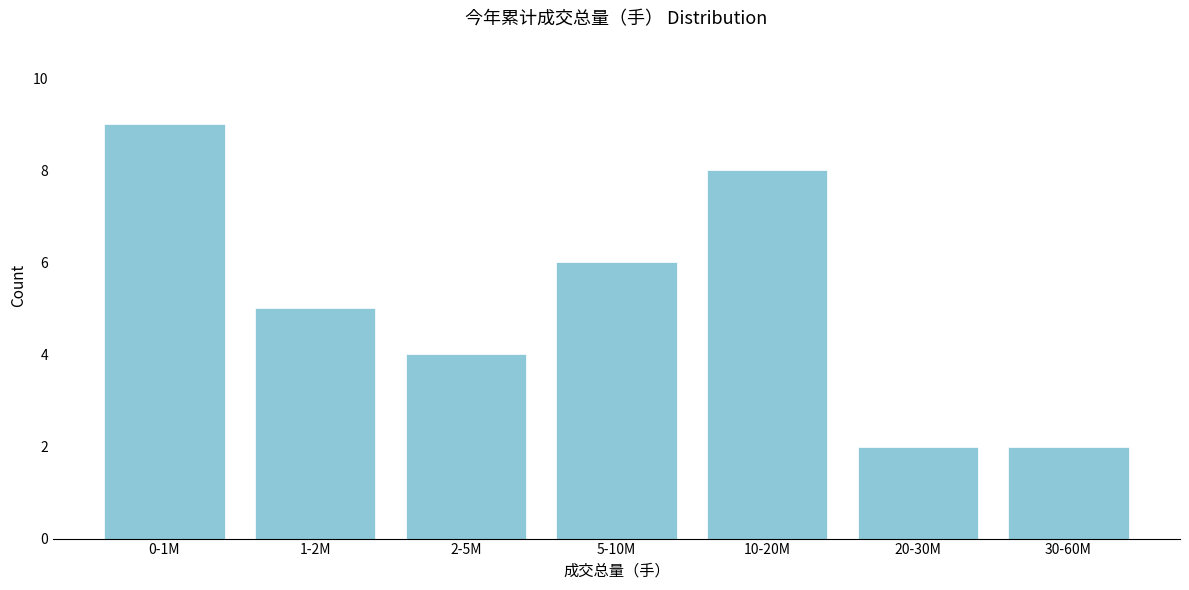

Reading left to right, what are all the values shown in this chart?

0-1M=9	1-2M=5	2-5M=4	5-10M=6	10-20M=8	20-30M=2	30-60M=2